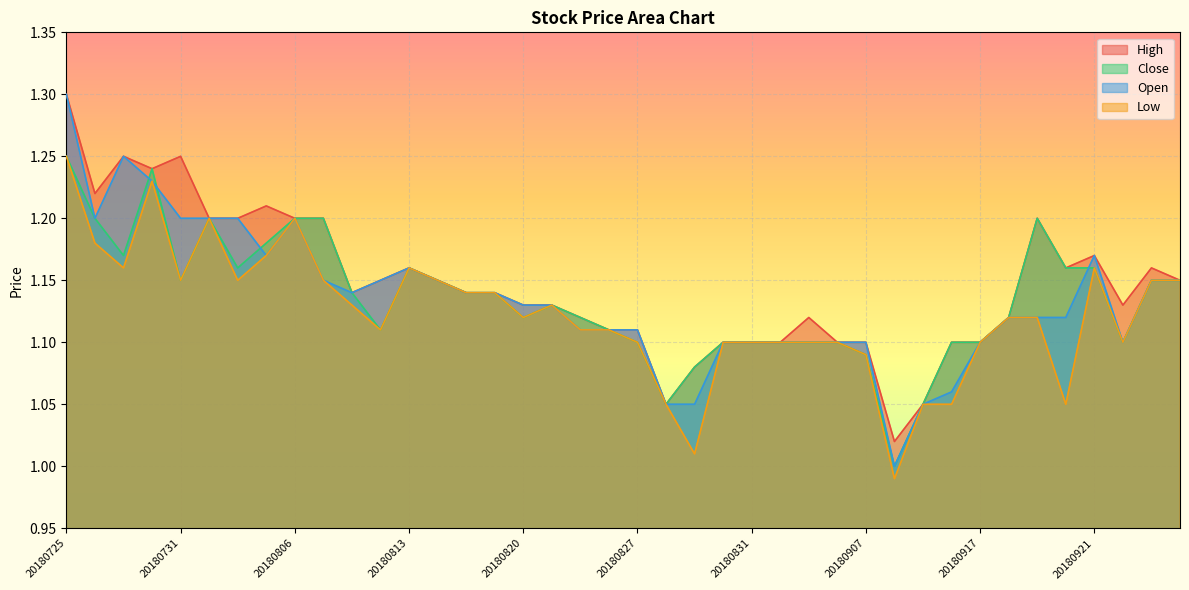

Which has a higher value, 20180907 or 20180814?

20180814